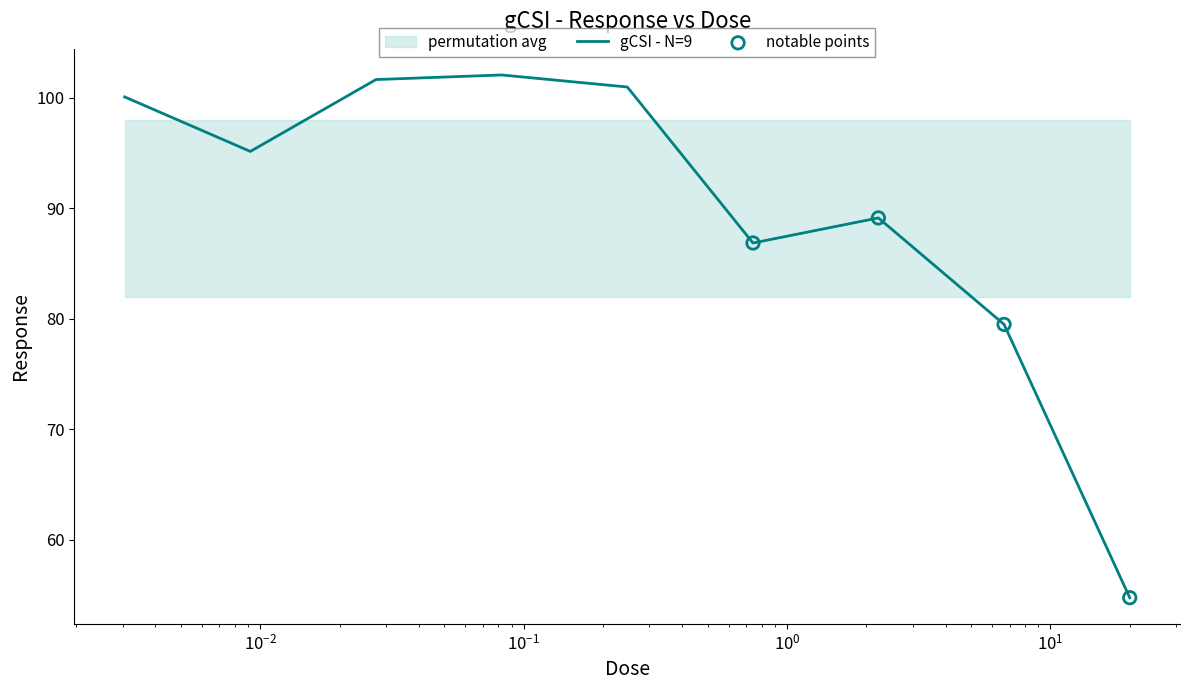

What is the ratio of the value at 6.66667 to the value at 0.2475?

0.8